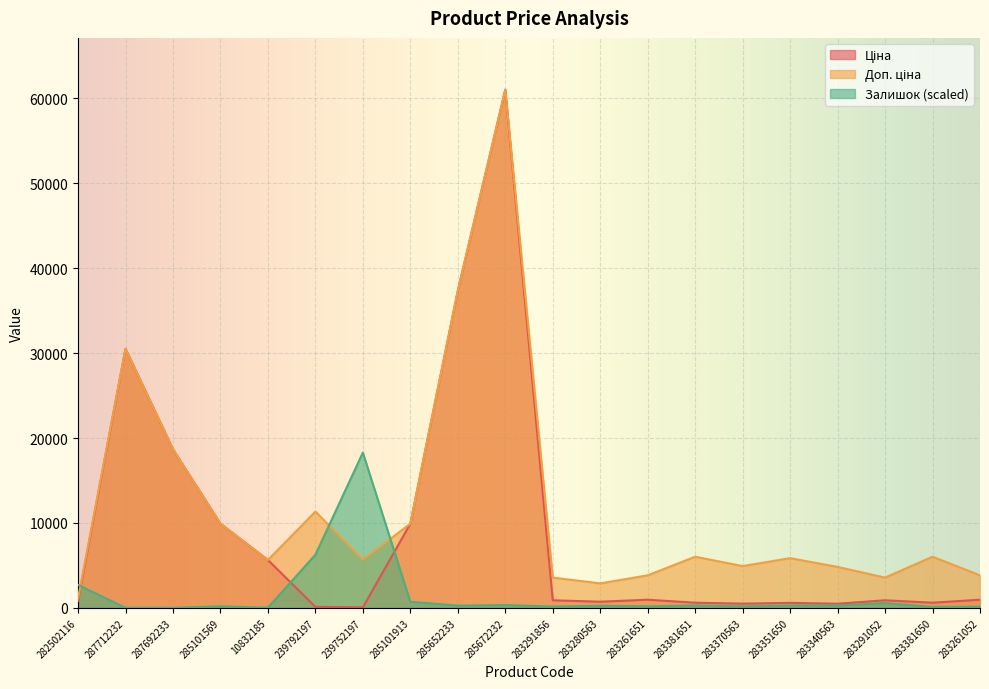

After their last crossing, which series has the higher values: Доп. ціна or Залишок?

Доп. ціна